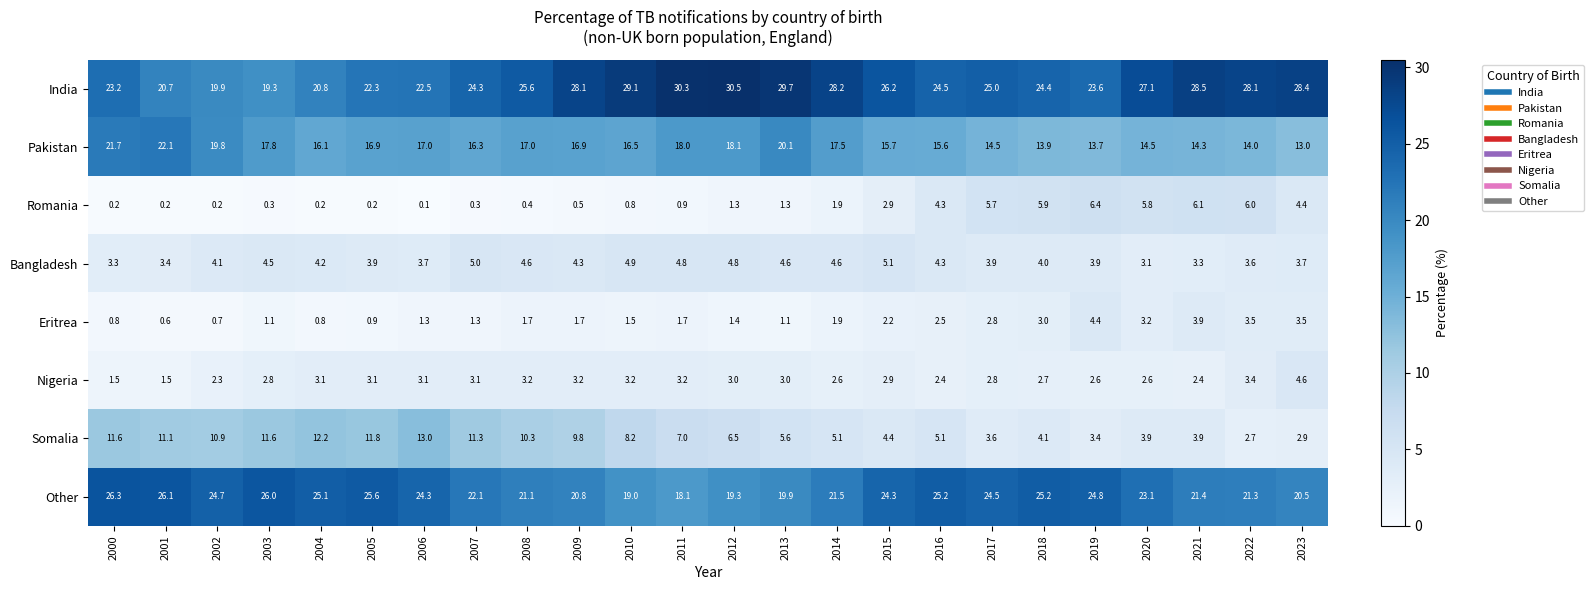

How many data points in Pakistan are less than 16?

9